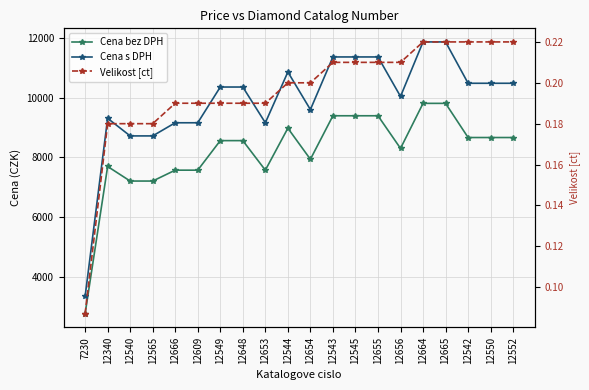

How many values in the Cena bez DPH series exceed 8563?

9